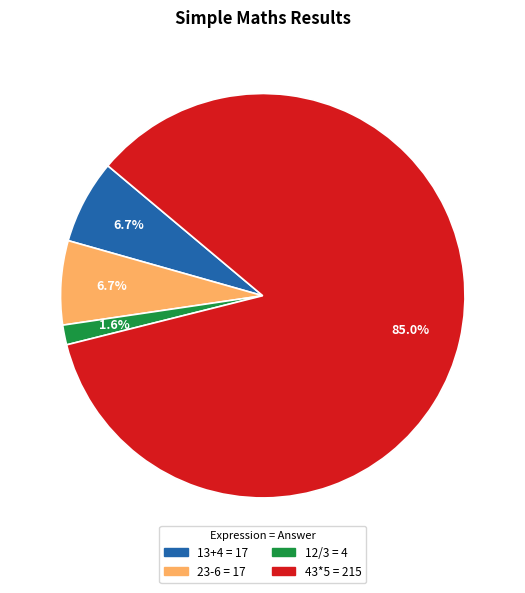

Which slice is the largest?

43*5